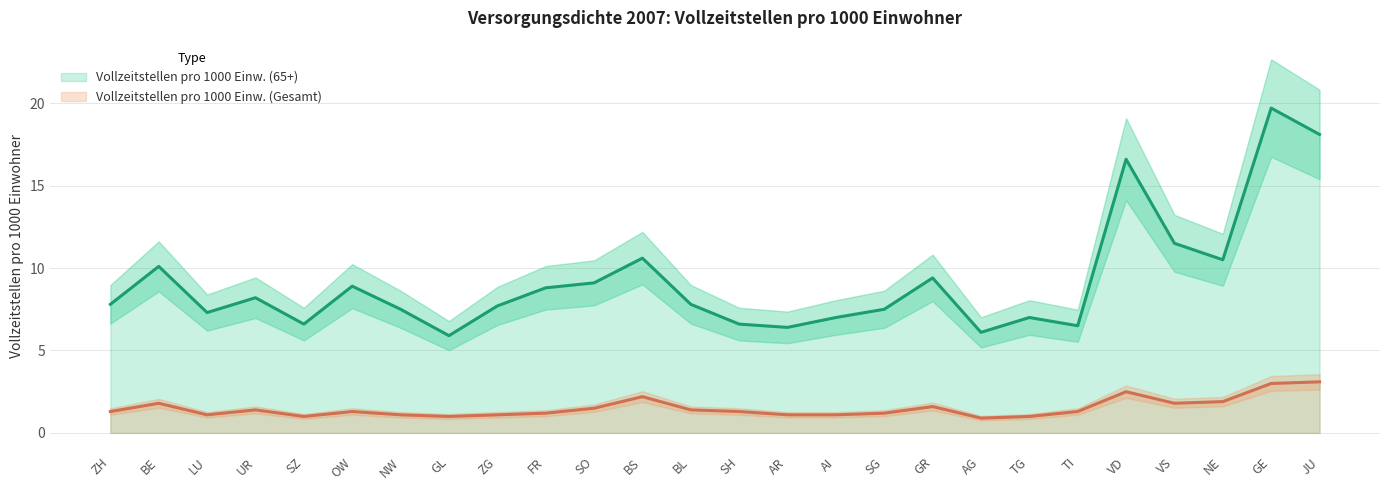

Rank the series at GE from highest to lowest value.

Vollzeitstellen pro 1000 Einw. (65+), Vollzeitstellen pro 1000 Einw. (Gesamt)